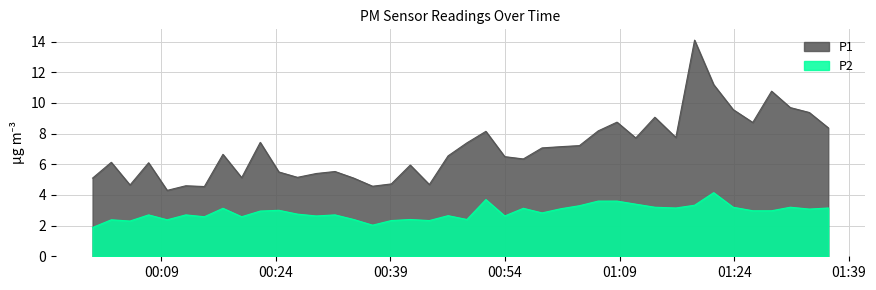

What is the maximum value for P1?

14.1